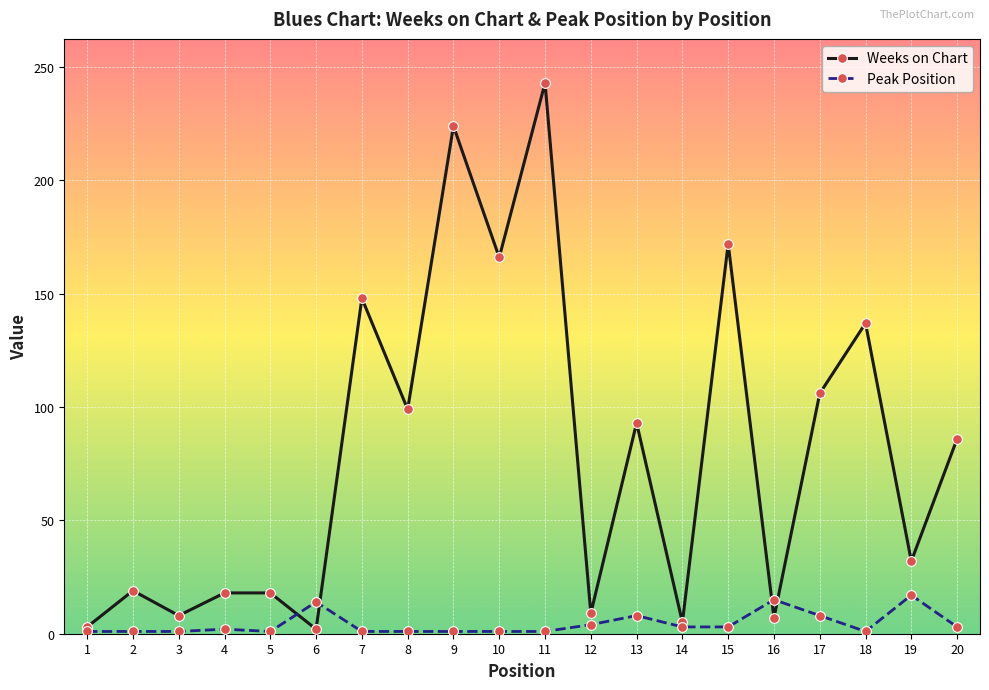

Which series changed the most between 5 and 10?

Weeks on Chart